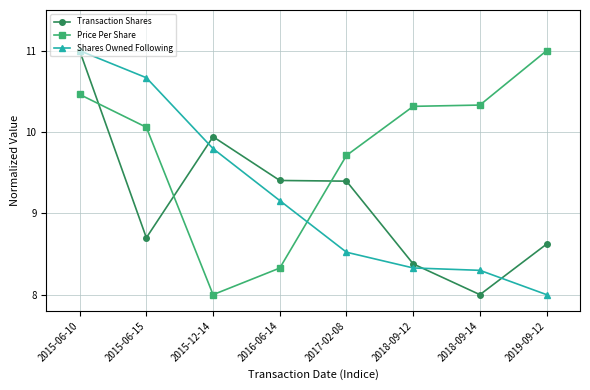

How many lines are shown in the chart?

3